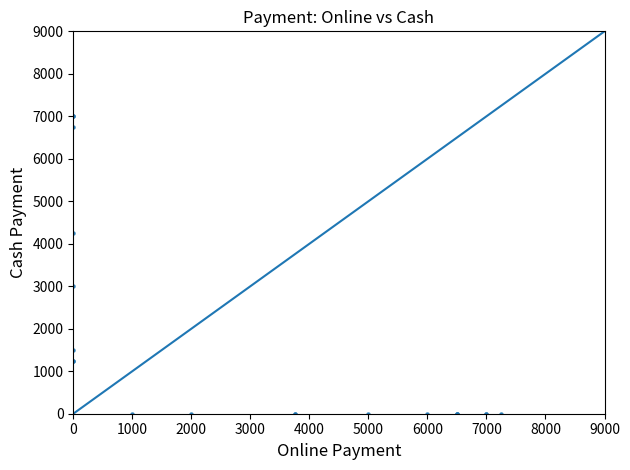

What Y value in the scatter plot is closest to 3500?

3000